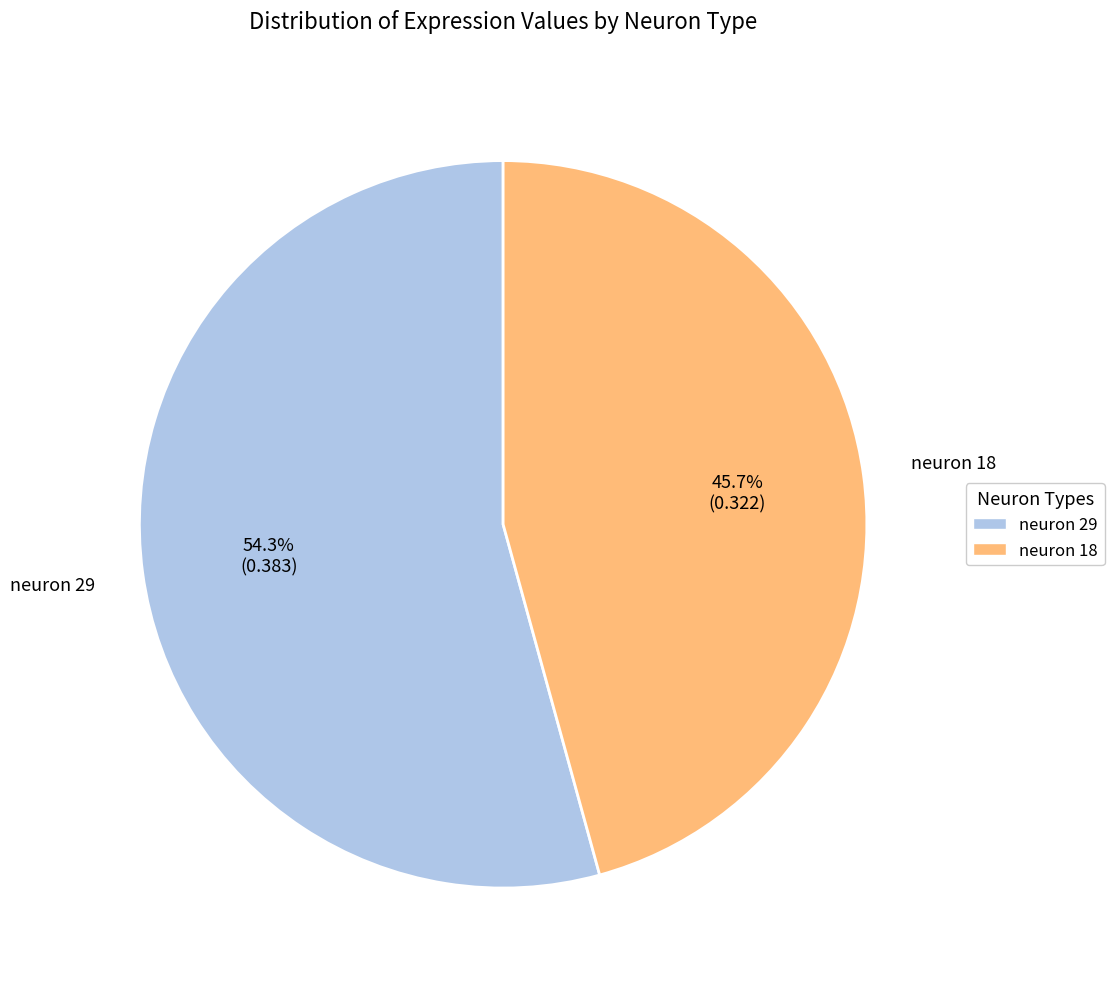

Which category has the smallest portion of the pie?

neuron 18